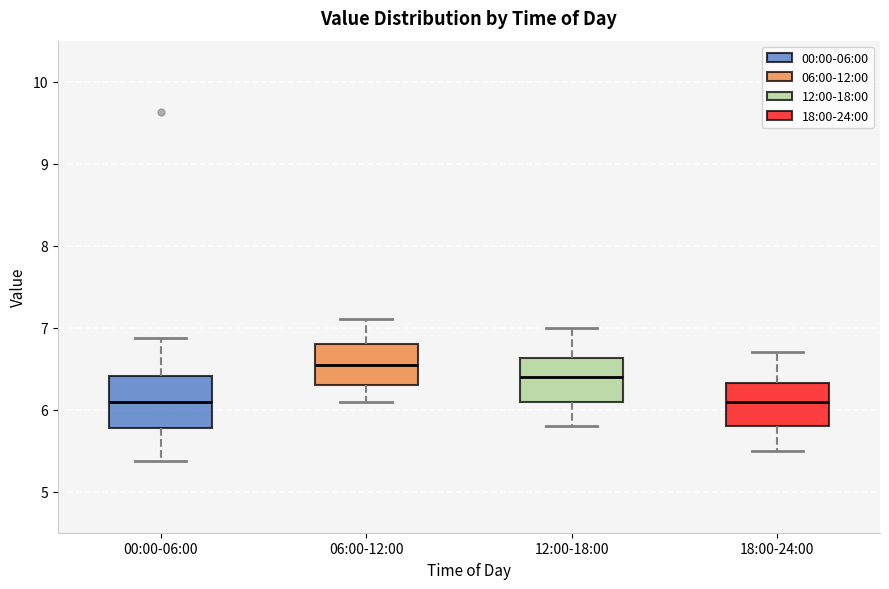

Where is the lower edge of the box for 18:00-24:00 on the y-axis? The values are not printed on the chart, so give them approximately, as read against the axis.

5.8